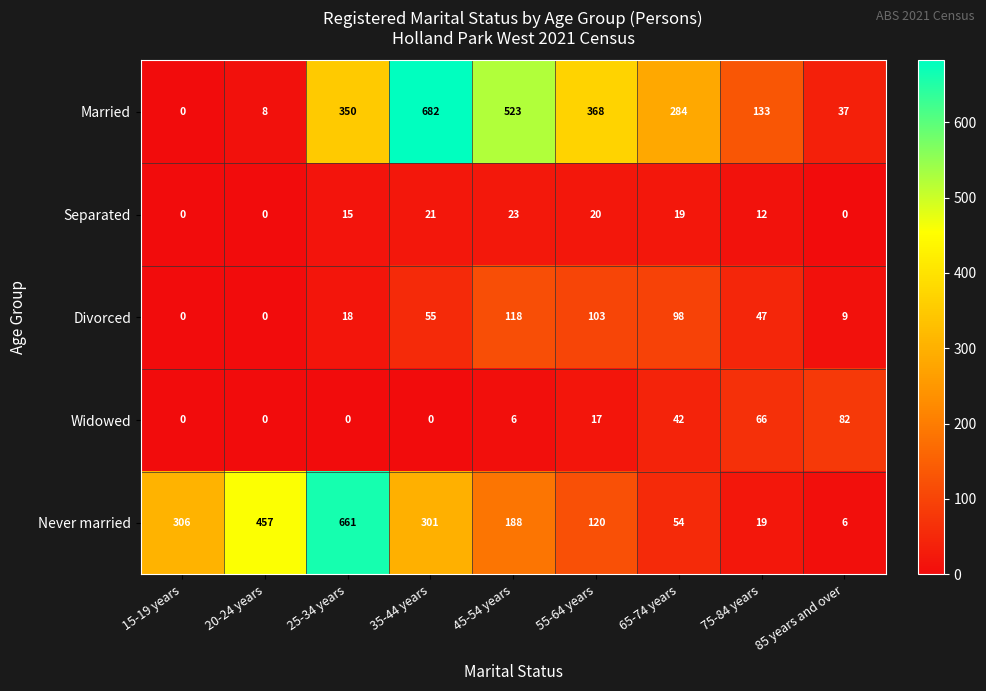

The Separated series shows 12 at 75-84 years. True or false?

True